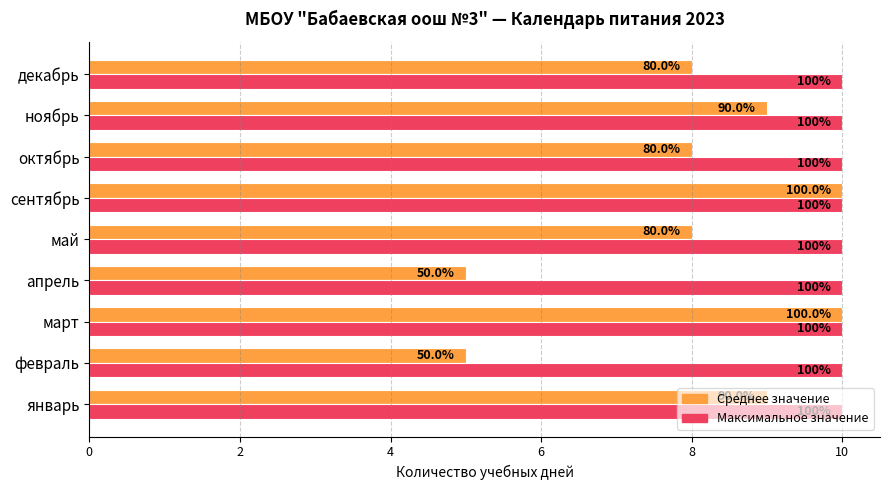

What are all the series names shown in the legend?

Среднее значение, Максимальное значение